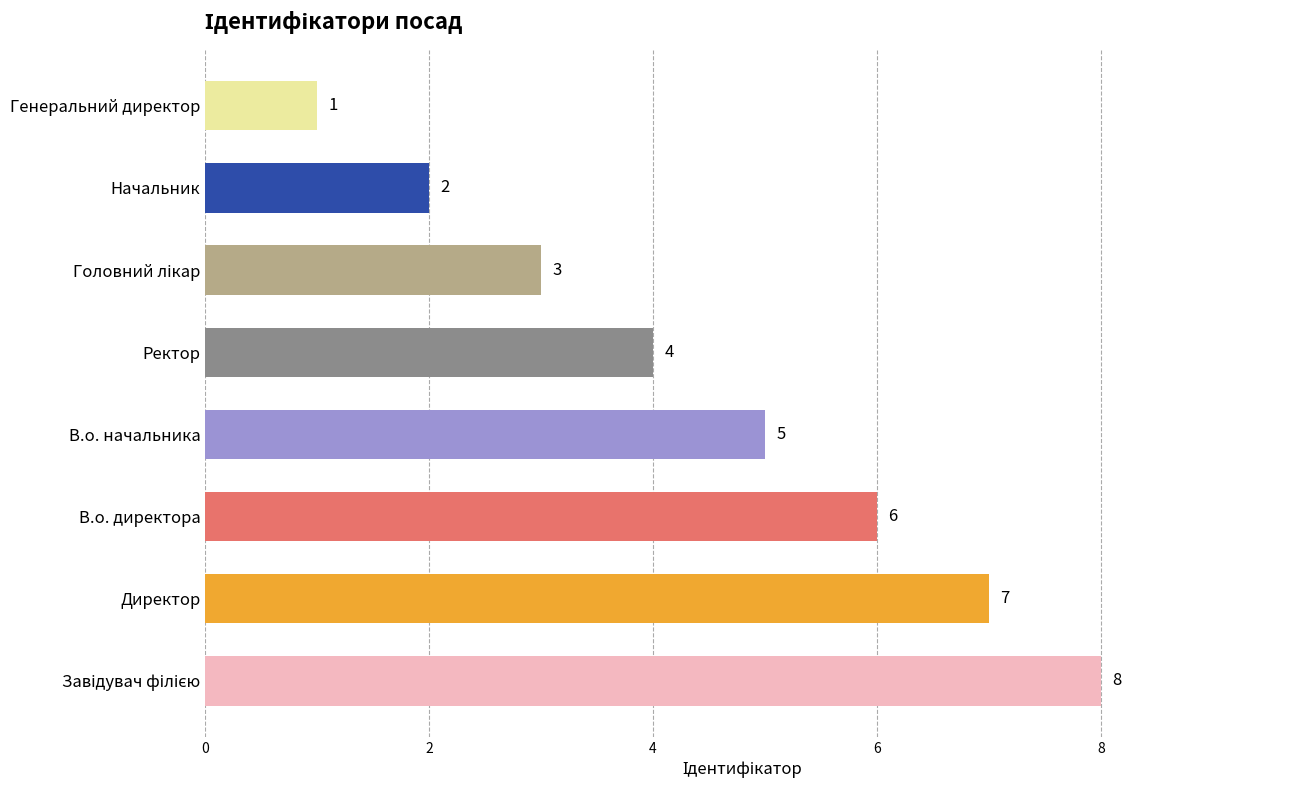

How many values are below 5?

4